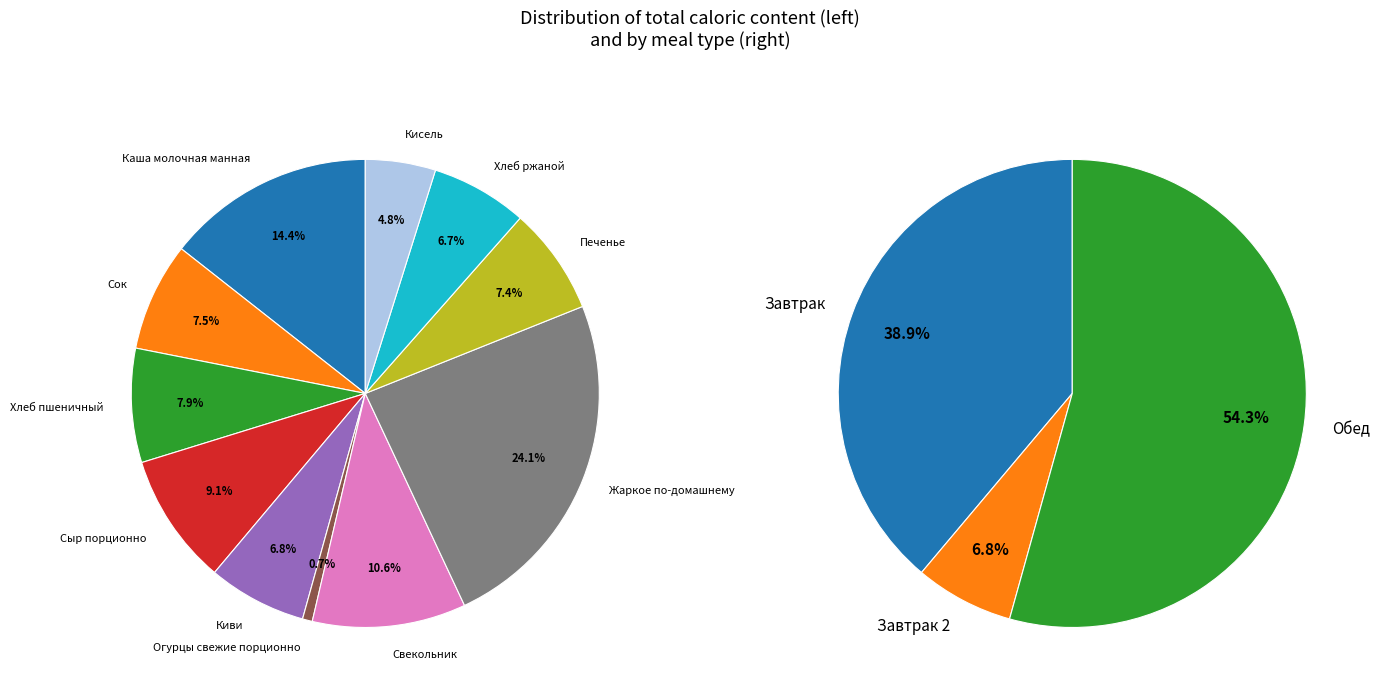

Is it true that Жаркое по-домашнему is 13% of the pie?

False